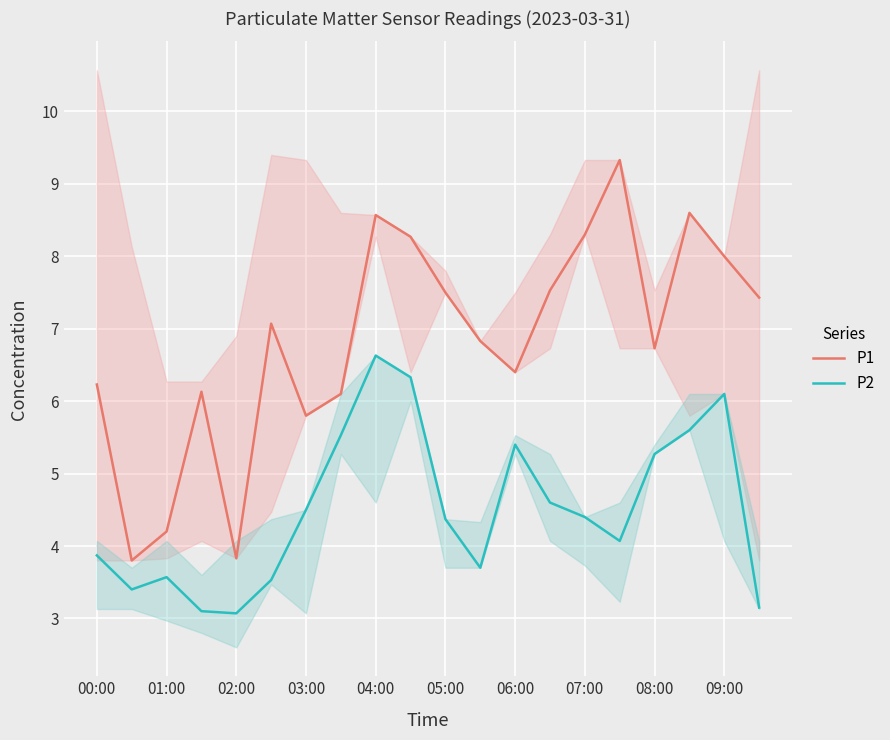

True or false: P2 and P1 intersect in this chart.

False